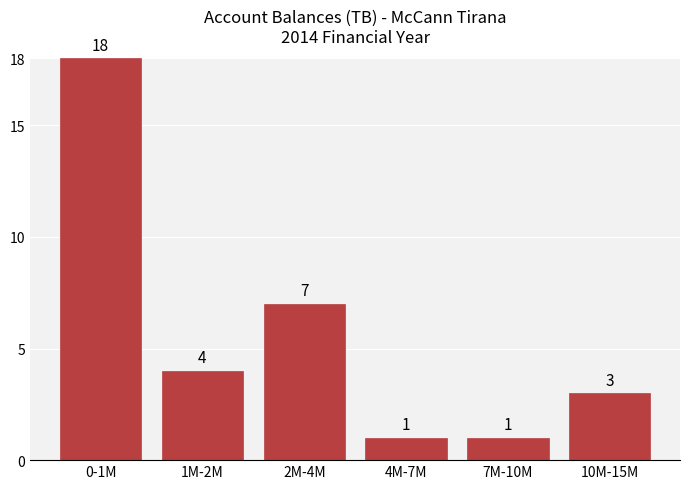

Reading right to left, transcribe all the data shown in this chart.

3	1	1	7	4	18